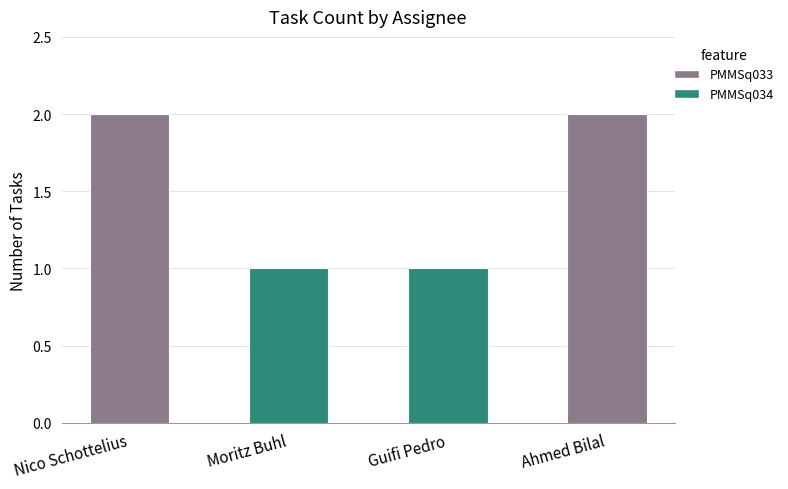

The value at Moritz Buhl is 2. True or false?

False